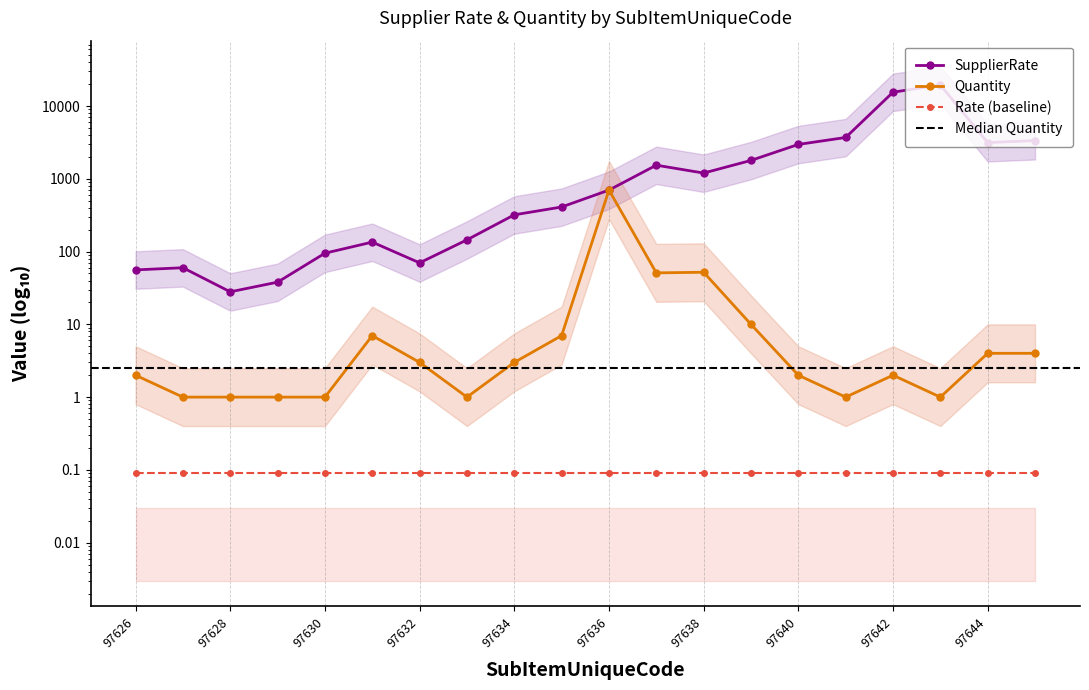

What is the sum of all SupplierRate values?

54757